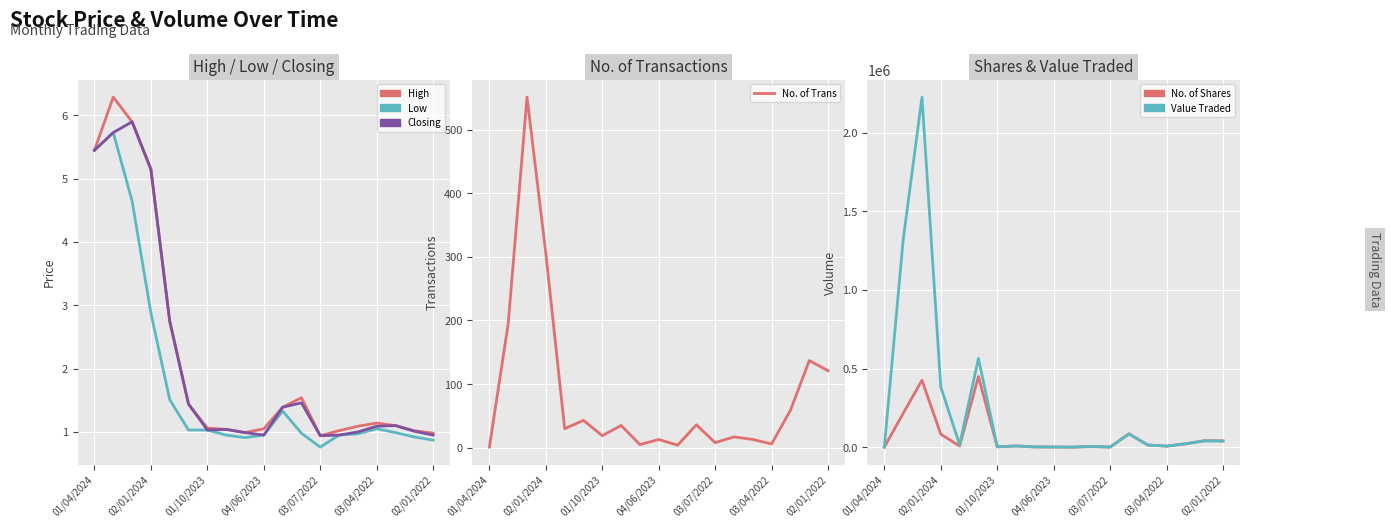

In High, how many points are higher than both neighbors (excluding endpoints)?

3